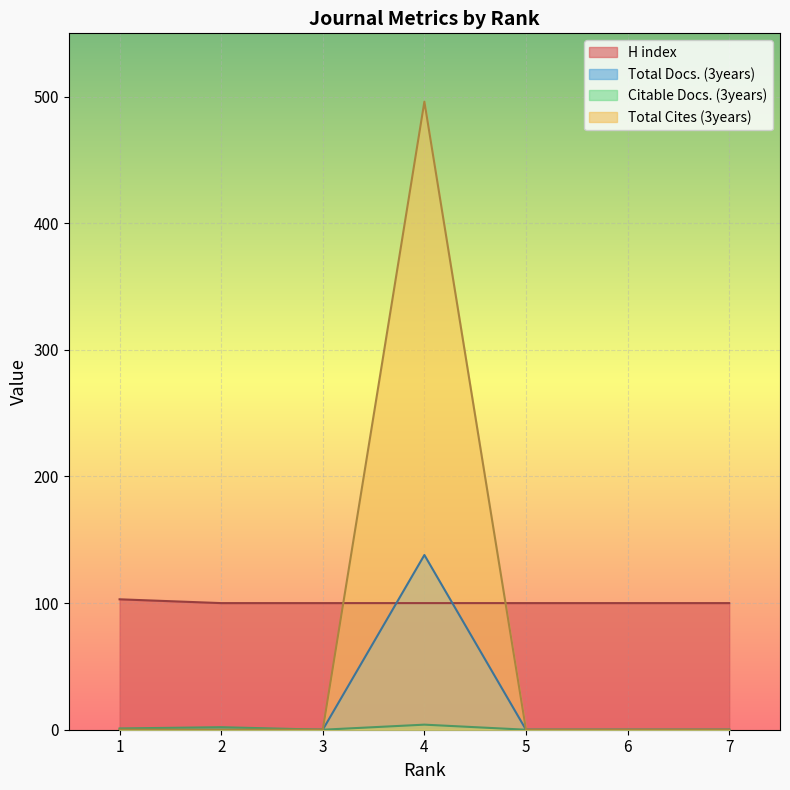

List the labels in order of H index value, smallest first.

2, 3, 4, 5, 6, 7, 1